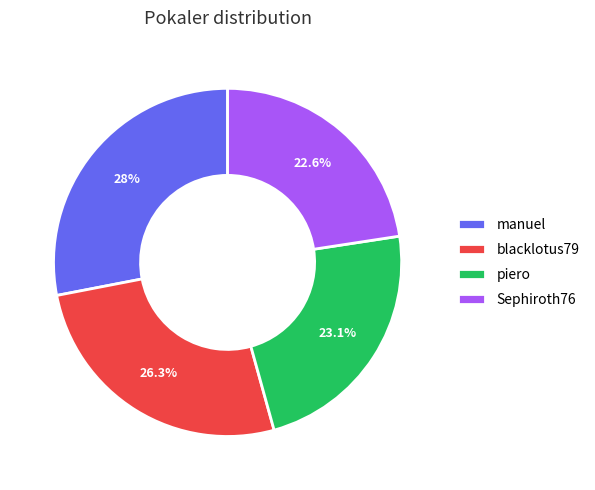

Is blacklotus79 the majority of the pie?

No